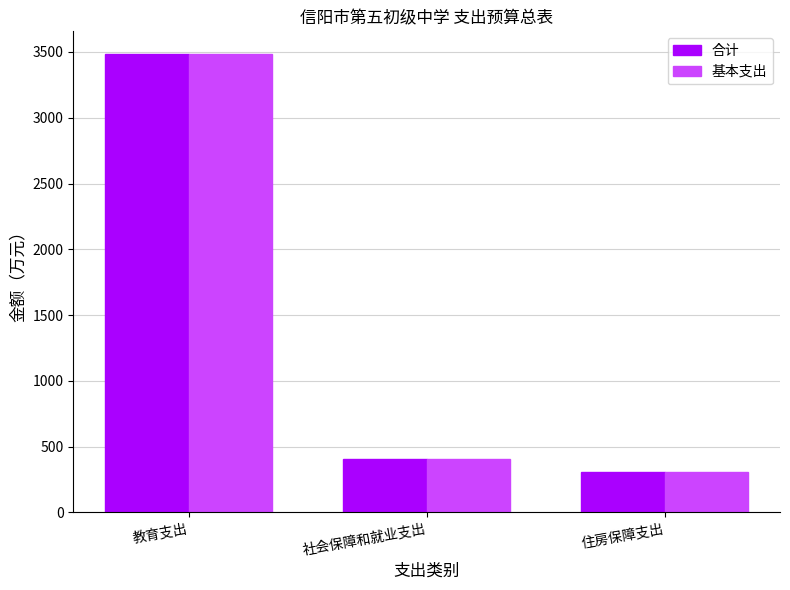

At which category is the sum across all series the highest?

教育支出